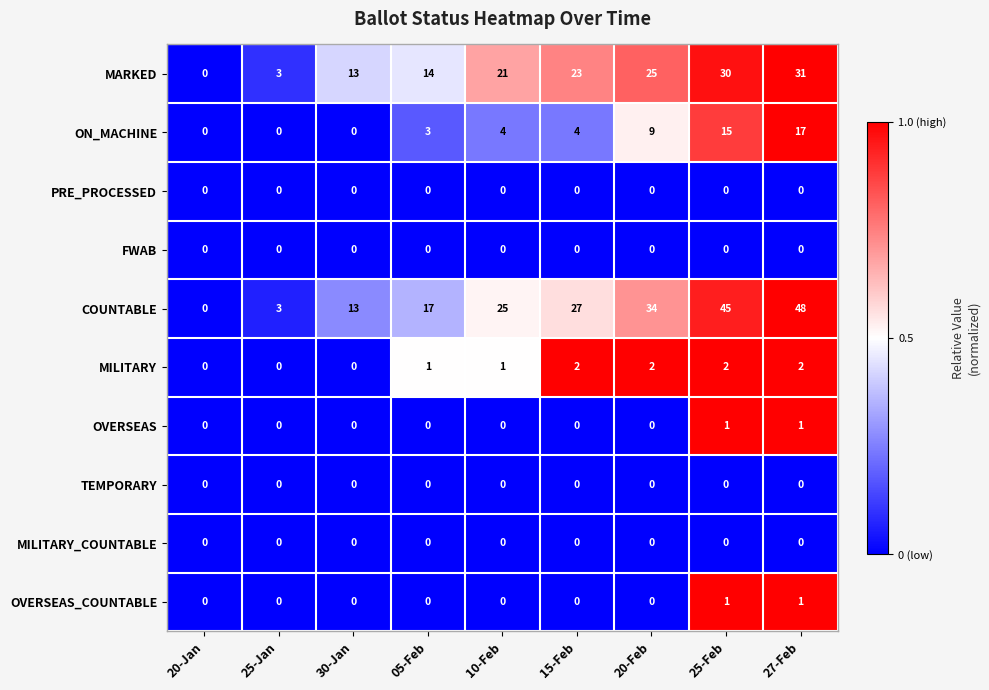

What is the difference between the highest and lowest values at 10-Feb?

25